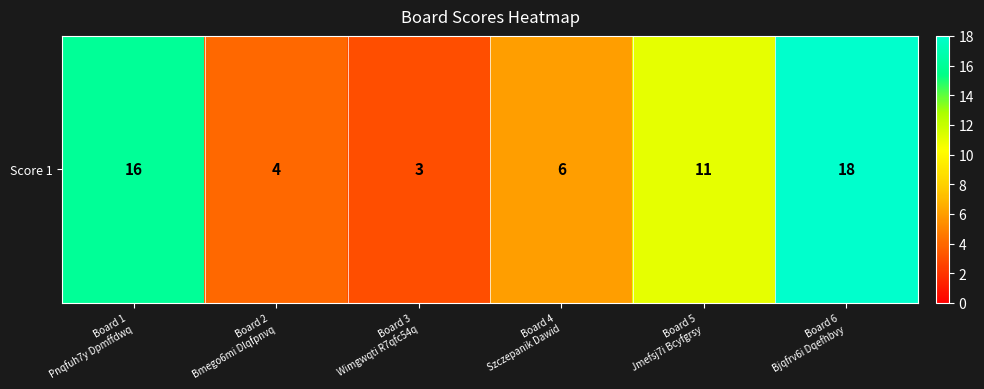

List the labels in order of value, smallest first.

Board 3
Wimgwqti R7qfc54q, Board 2
Bmego6mi Dlqfpnvq, Board 4
Szczepanik Dawid, Board 5
Jmefsj7i Bcyfgrsy, Board 1
Pnqfuh7y Dpmffdwq, Board 6
Bjqfrv6i Dqefhbvy